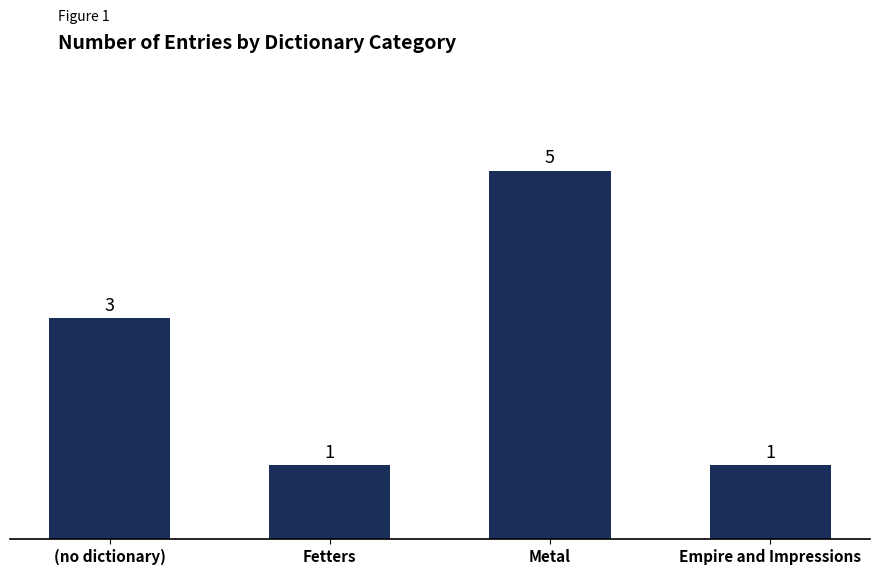

Count the values in the range 1 to 5.

4